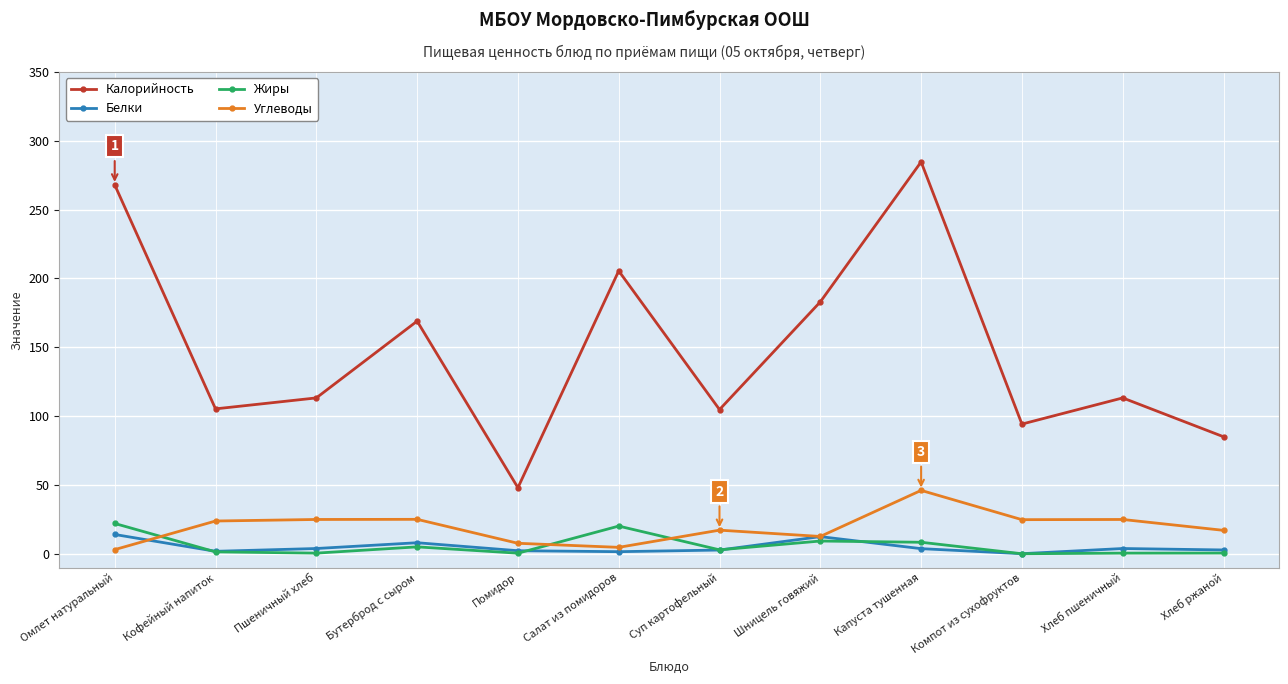

What is the sum of all Углеводы values?

231.3